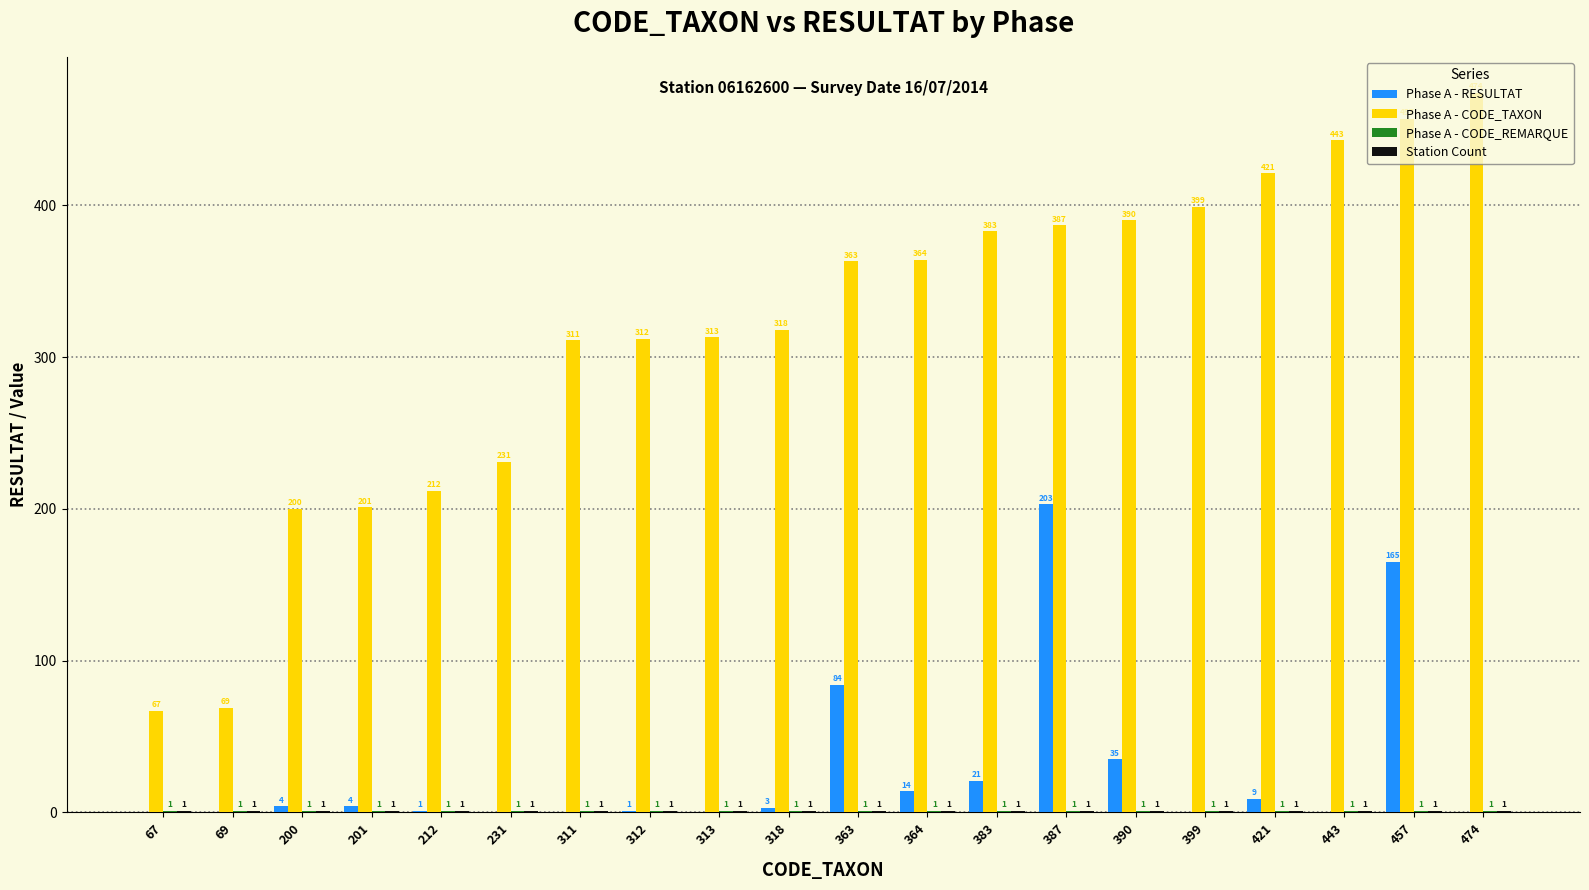

Which category has the highest value across all series?

474